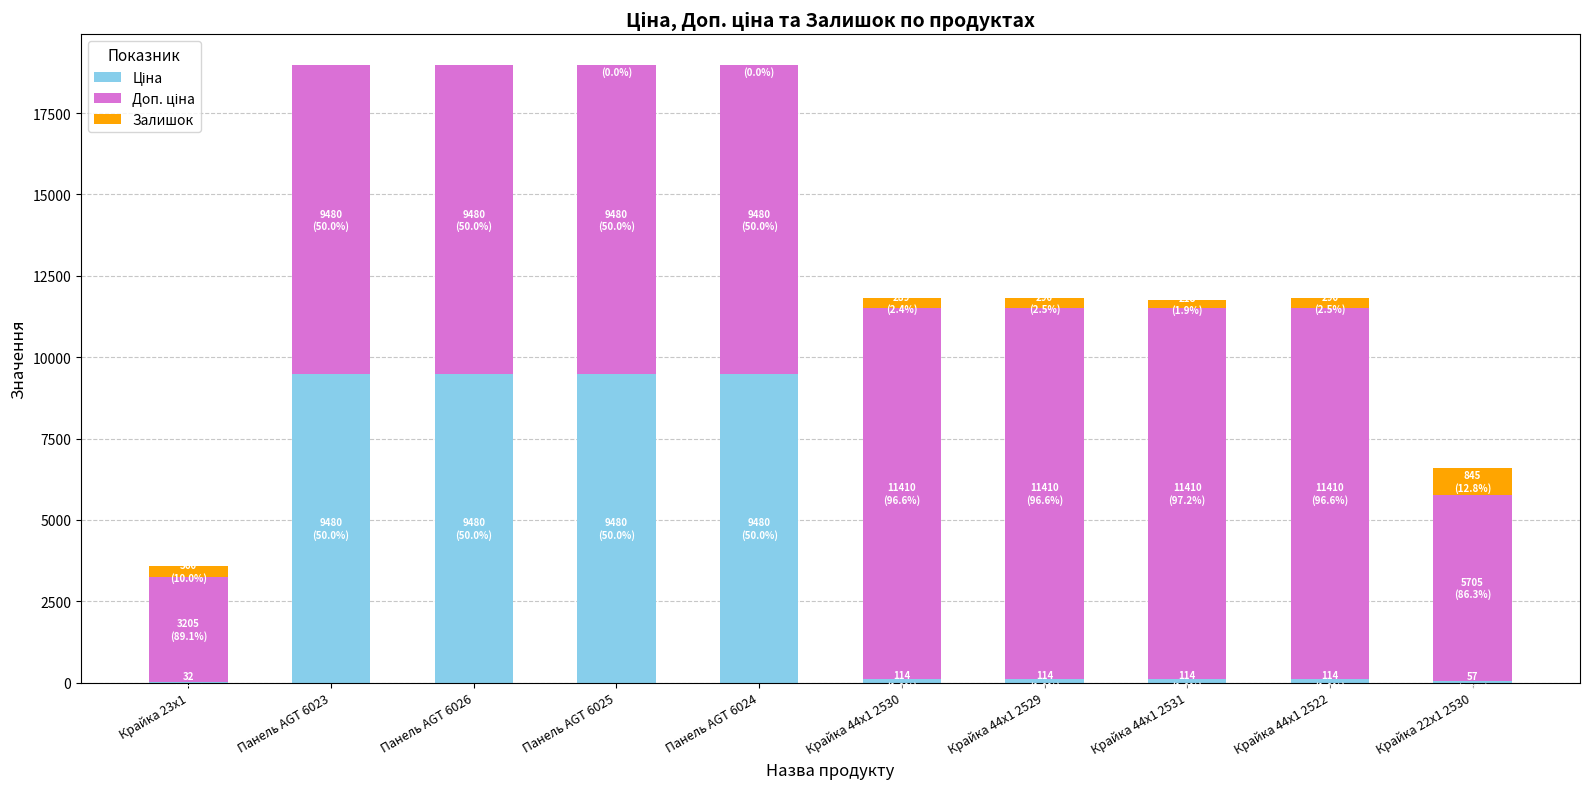

How many series are shown in this chart?

3